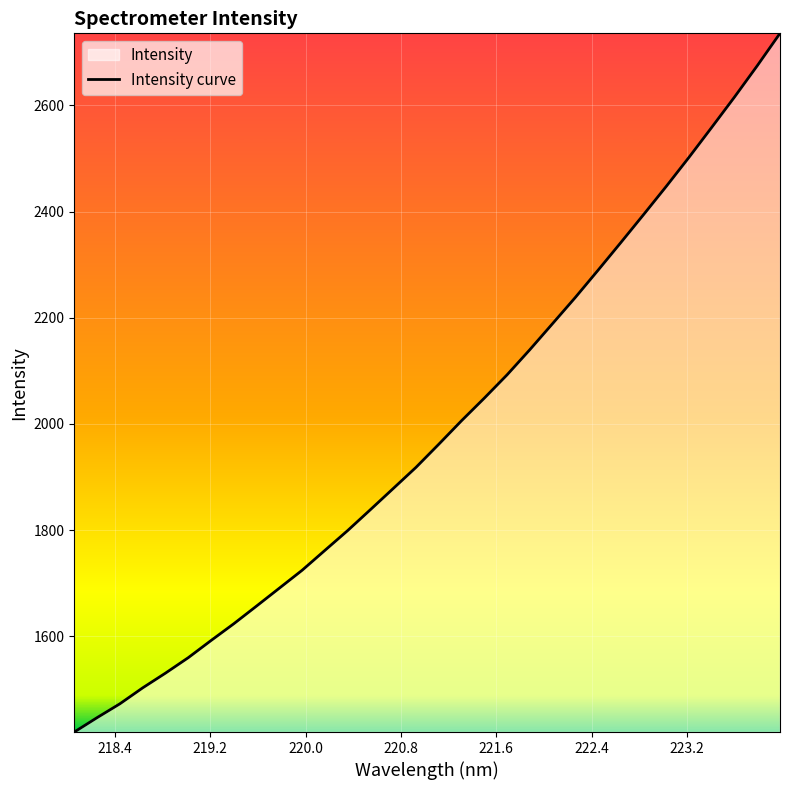

What is the difference between the maximum and minimum values?

1316.0